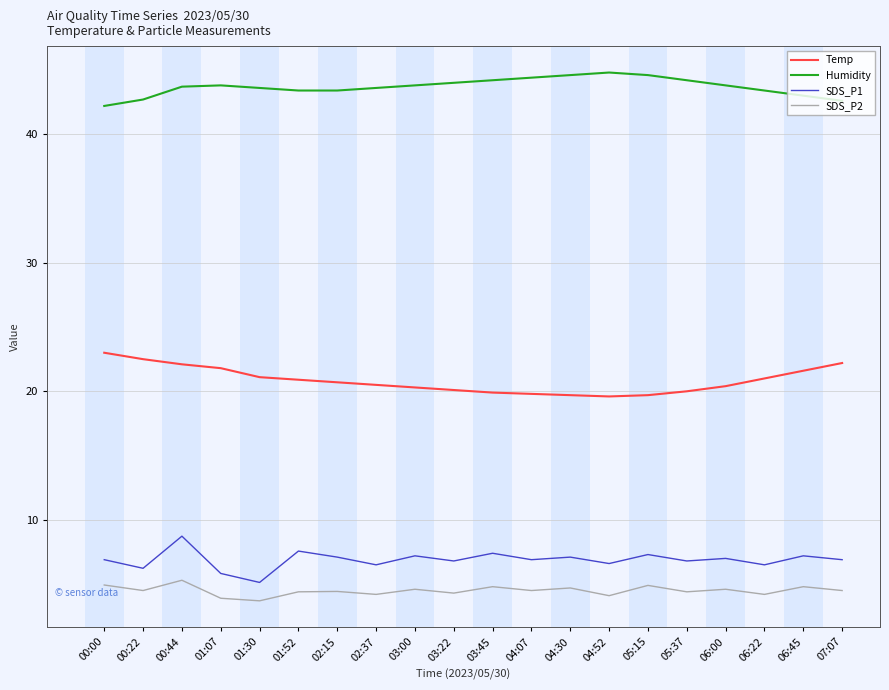

What is the sum of the Temp values at 05:37 and 01:52?

40.9